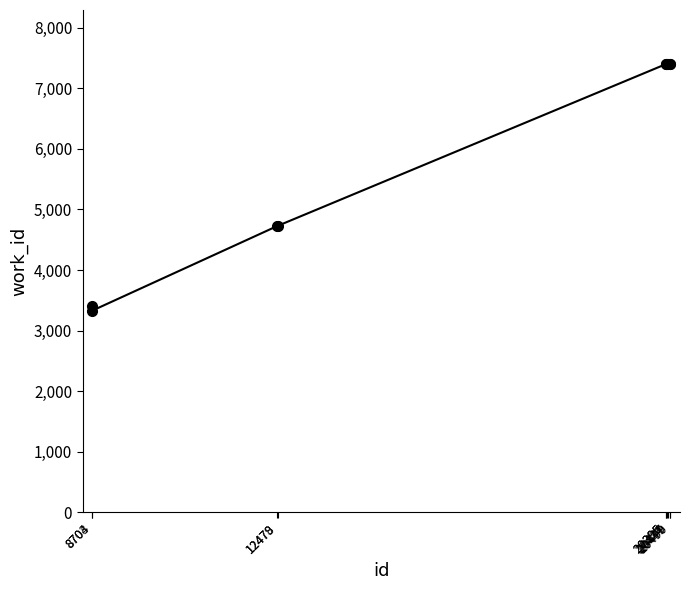

What is the difference between the second highest and minimum values?

4077